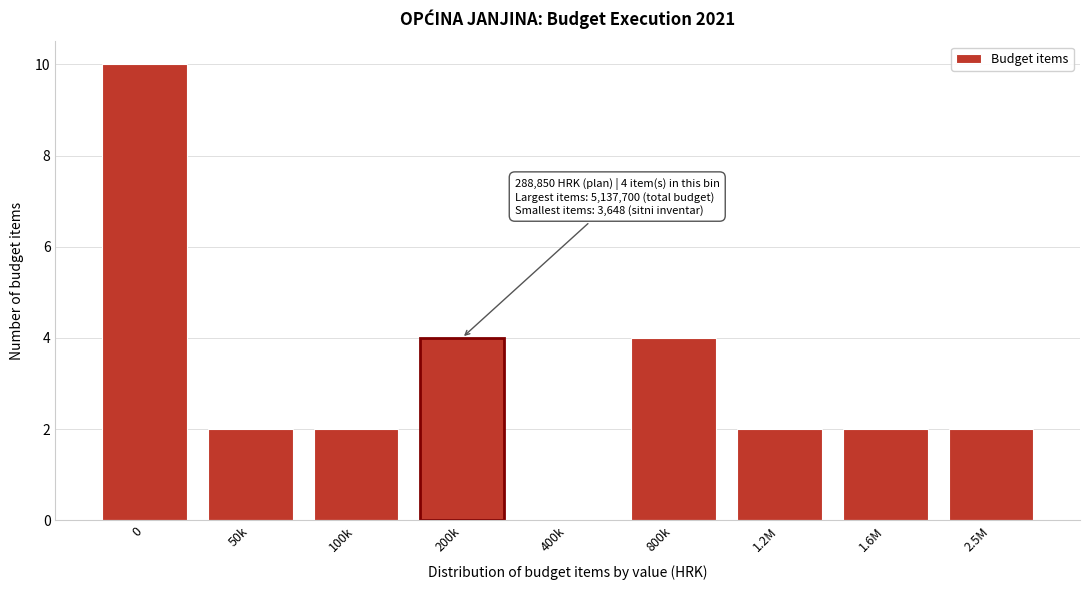

Reading right to left, extract all data points from this chart.

2.5M=2	1.6M=2	1.2M=2	800k=4	400k=0	200k=4	100k=2	50k=2	0=10